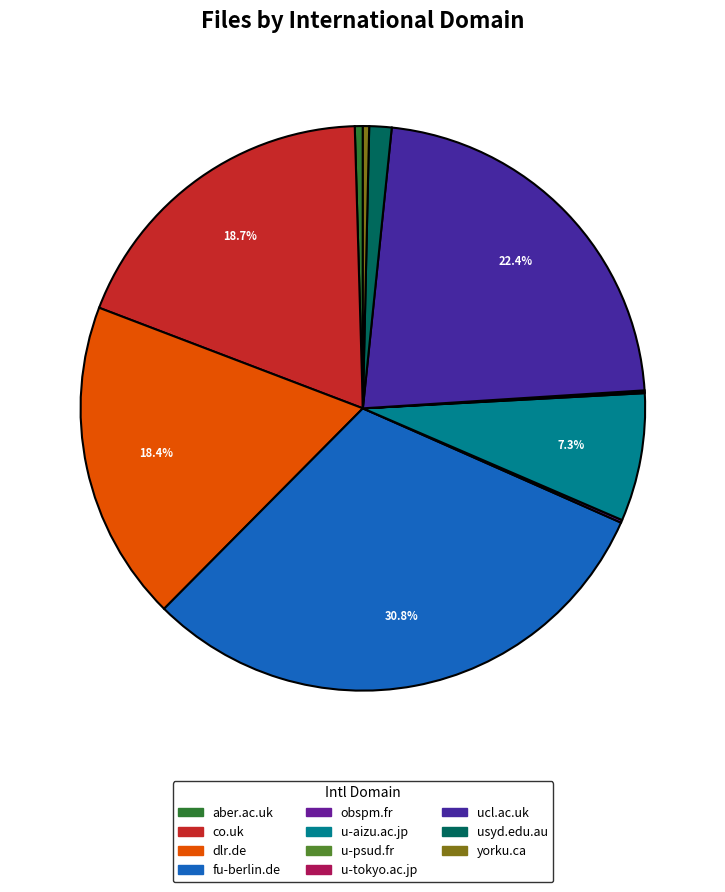

Does fu-berlin.de account for over 50% of the chart?

No